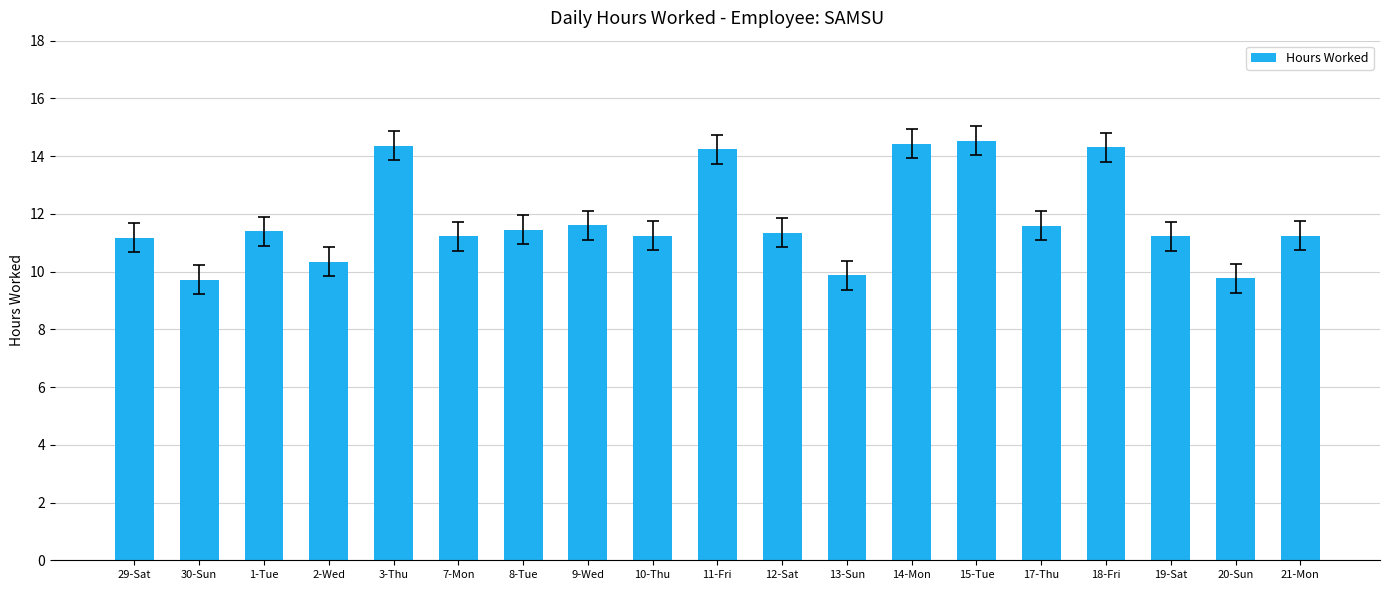

What is the smallest value displayed?

9.7